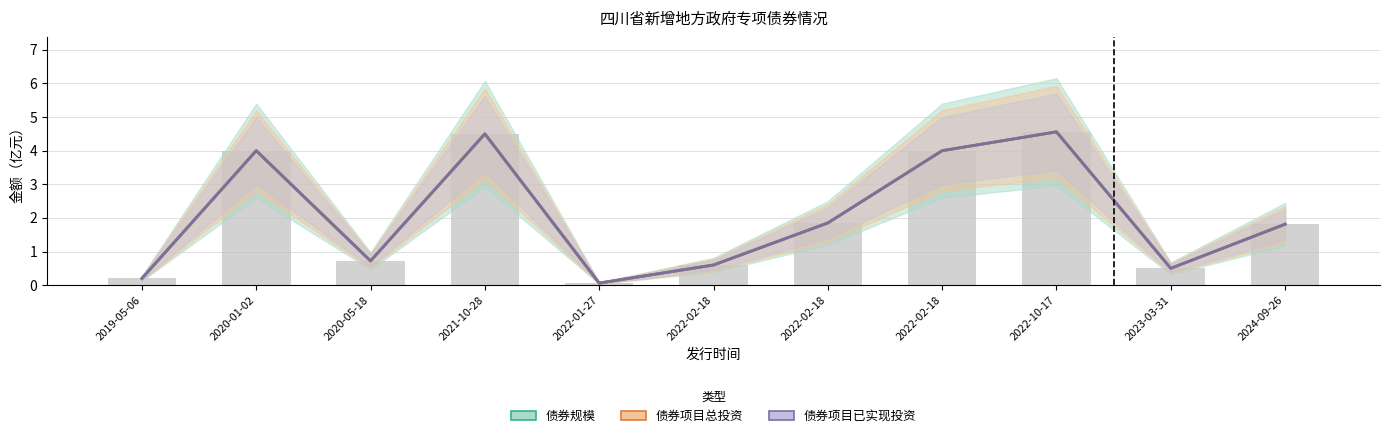

Which series has the largest total across all categories?

债券规模